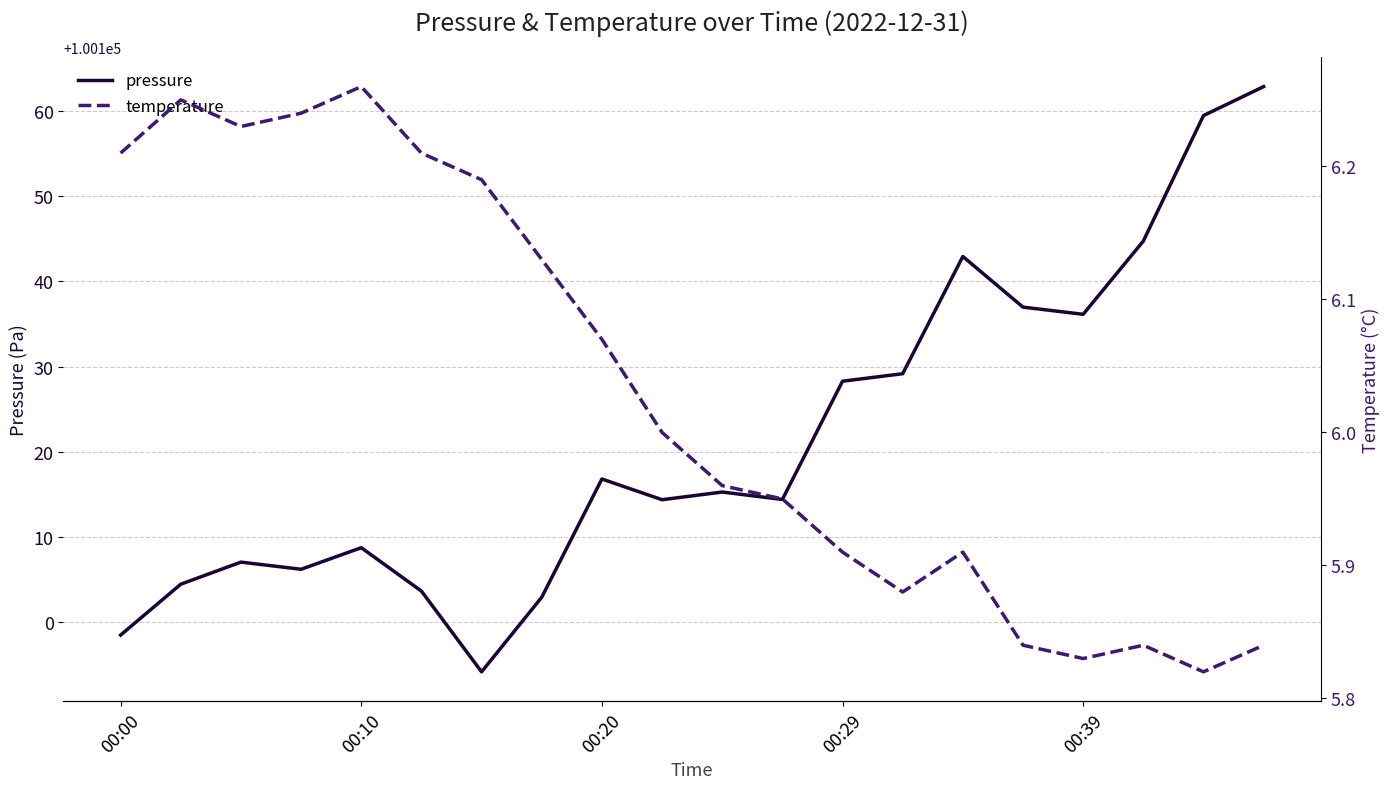

What is the maximum value shown in the chart?

100162.8